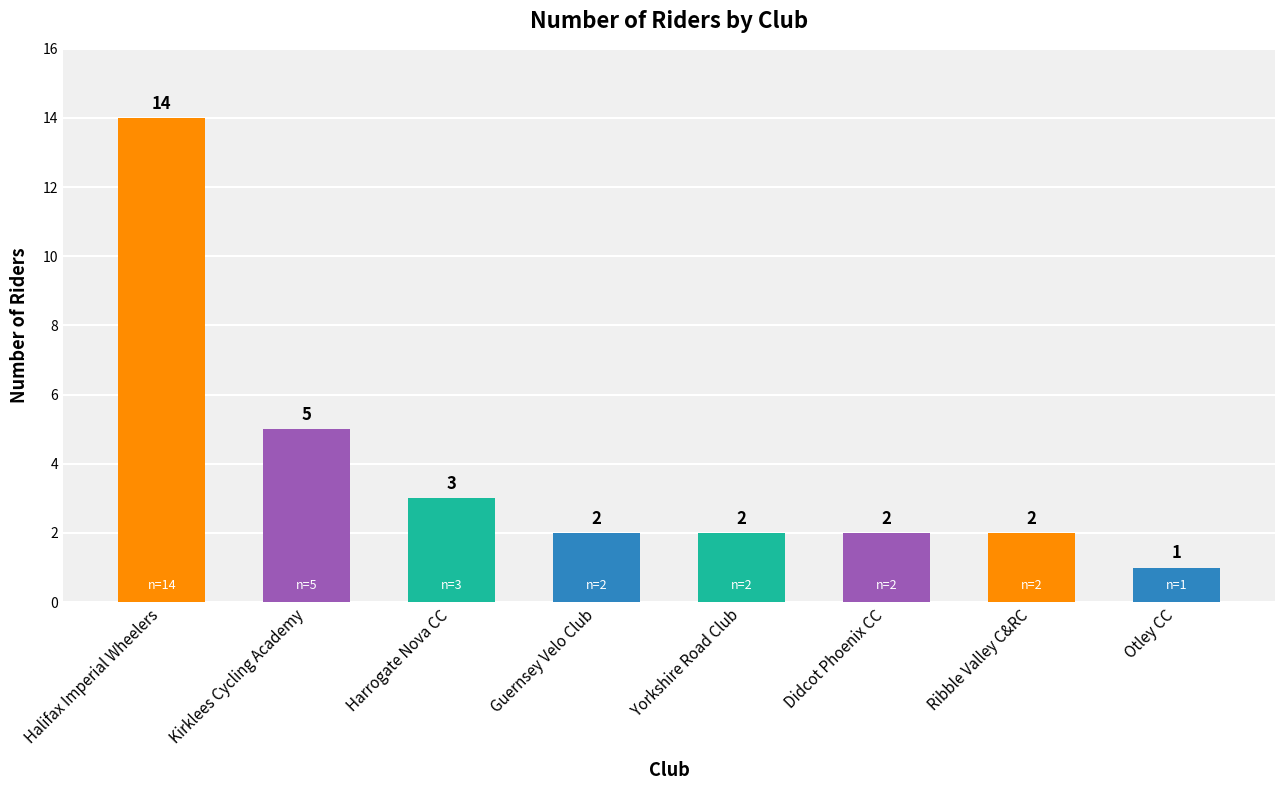

Where is the data nearest to the value 7?

Kirklees Cycling Academy